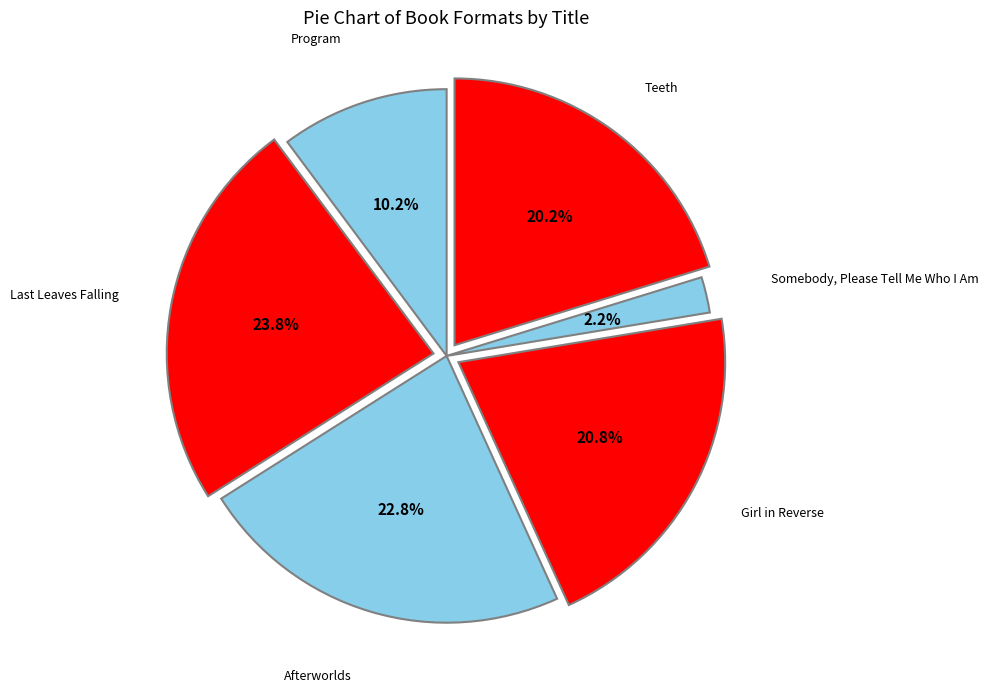

How many slices are in this pie chart?

6